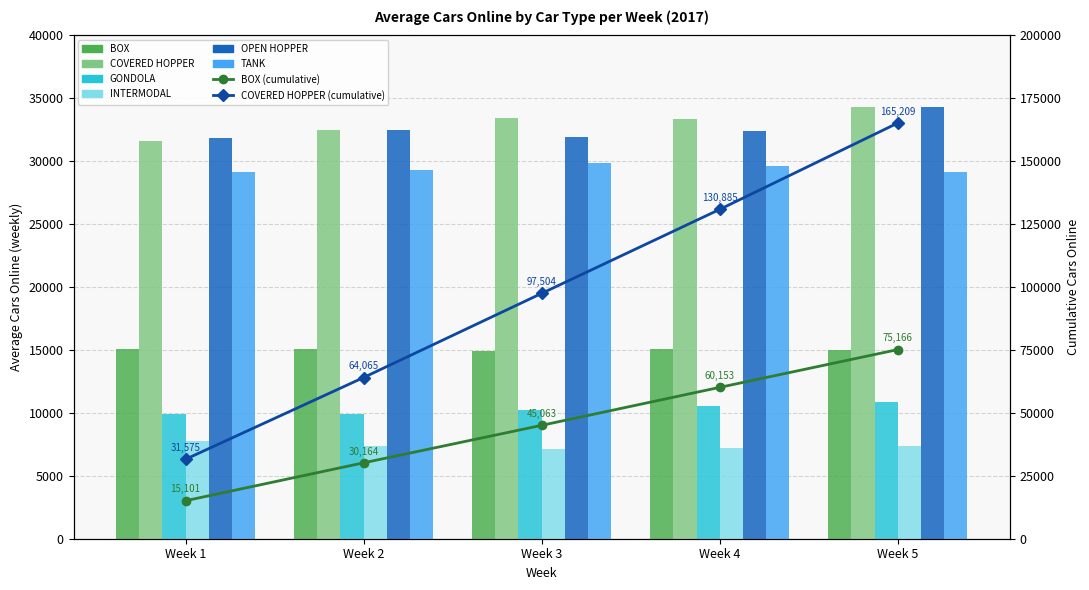

Where does the OPEN HOPPER series first go above 32398?

Week 2